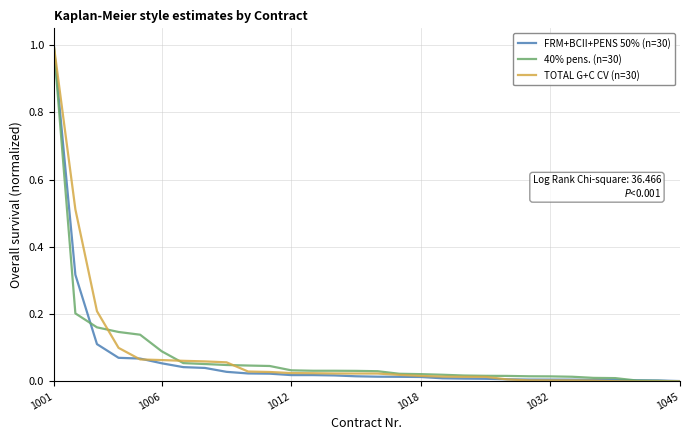

What is the highest value of the FRM+BCII+PENS 50% (n=30) series?

1.0